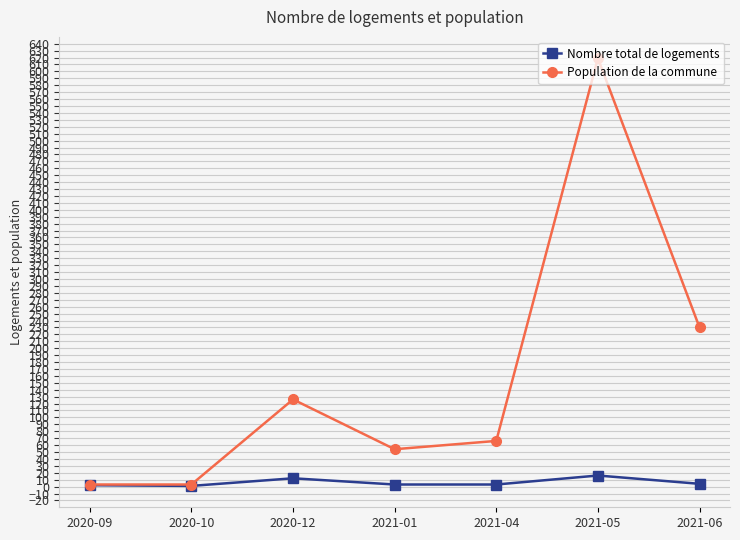

Which series changed the most between 2021-01 and 2021-05?

Population de la commune